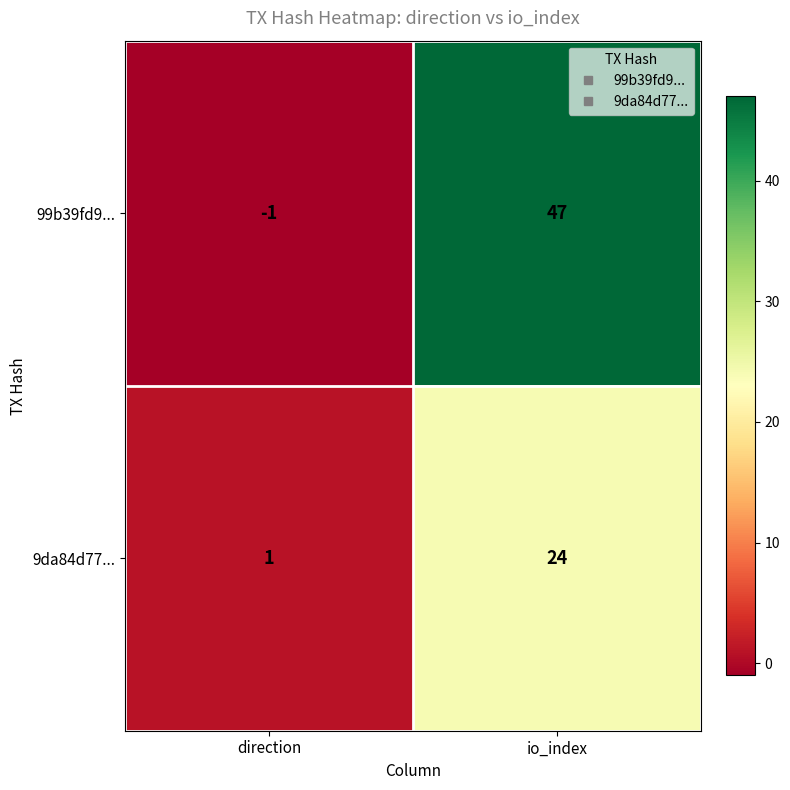

What is the minimum value shown in the chart?

-1